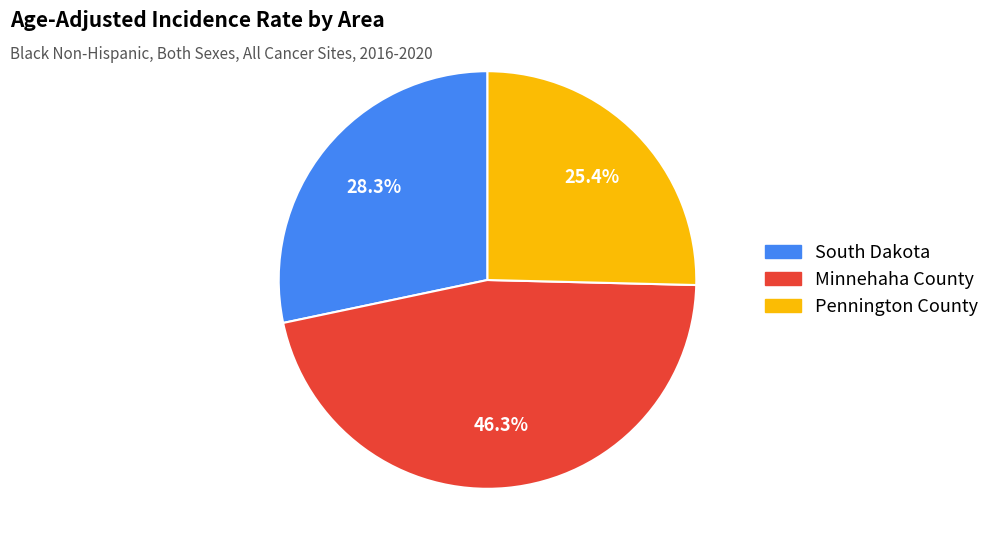

Which slice is the smallest?

Pennington County